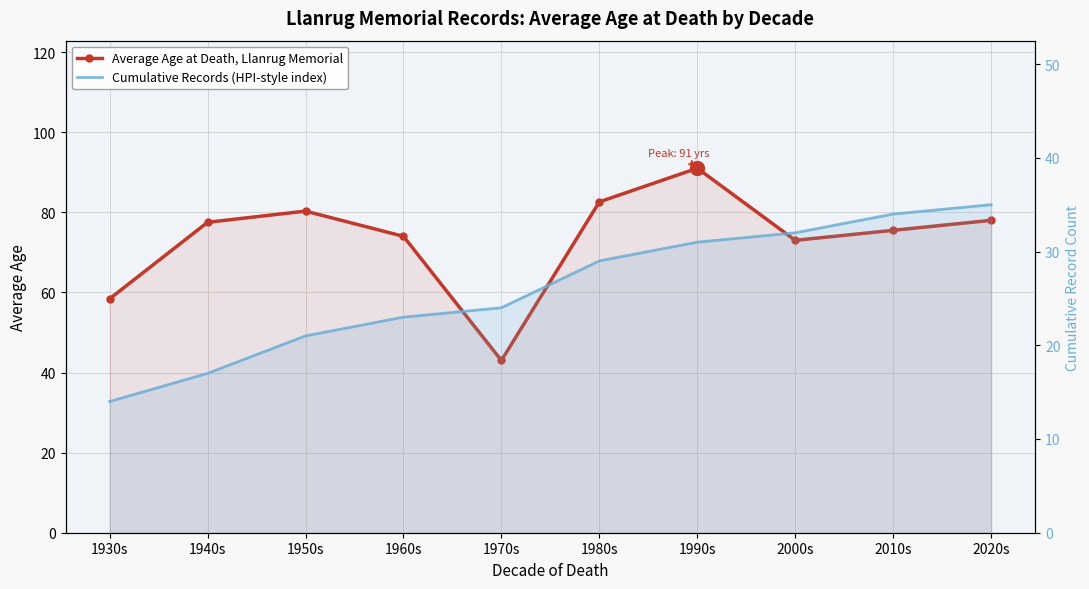

Rank the categories by Average Age at Death, Llanrug Memorial value from lowest to highest.

1970s, 1930s, 2000s, 1960s, 2010s, 1940s, 2020s, 1950s, 1980s, 1990s